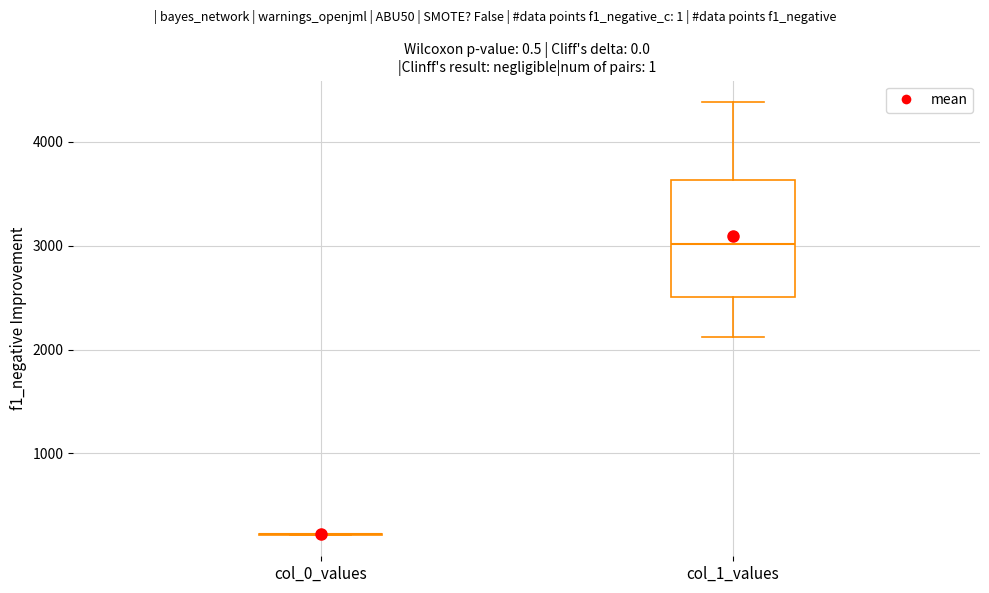

Which box is the tallest, from its lower edge to its upper edge?

col_1_values